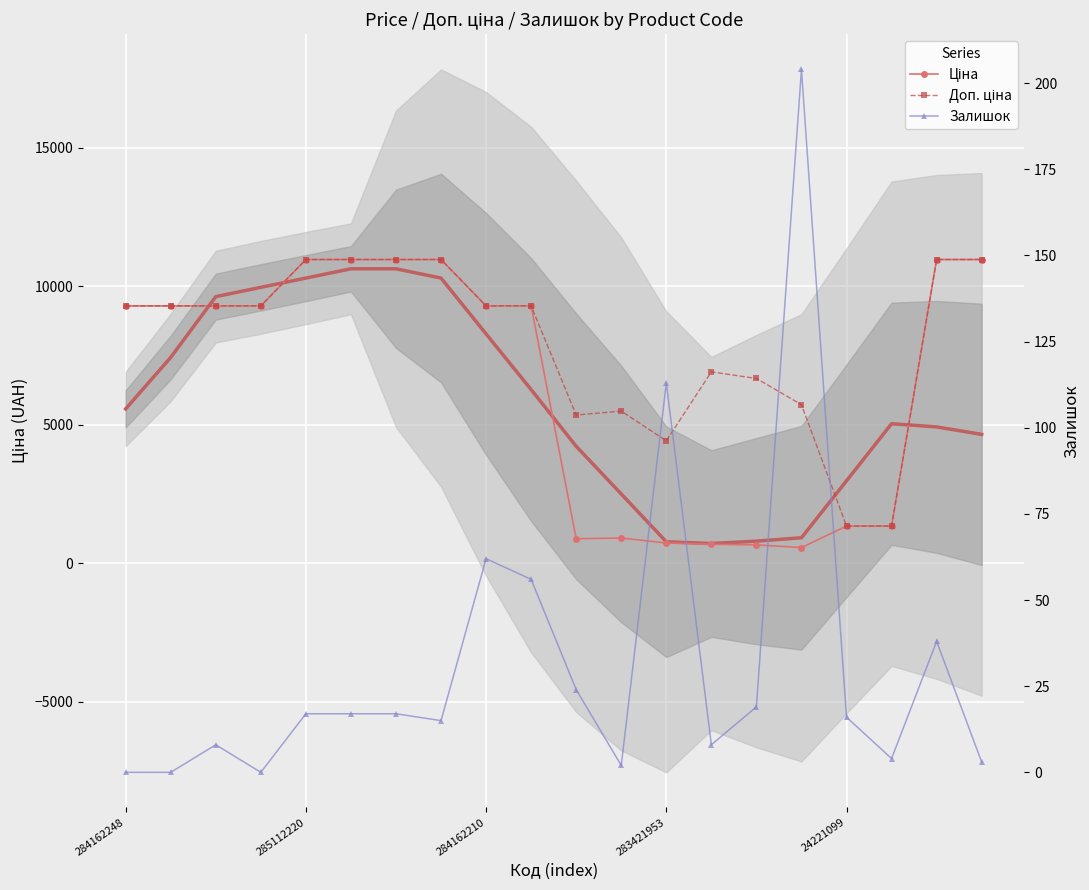

Which category has the lowest value in the Залишок series?

284162248